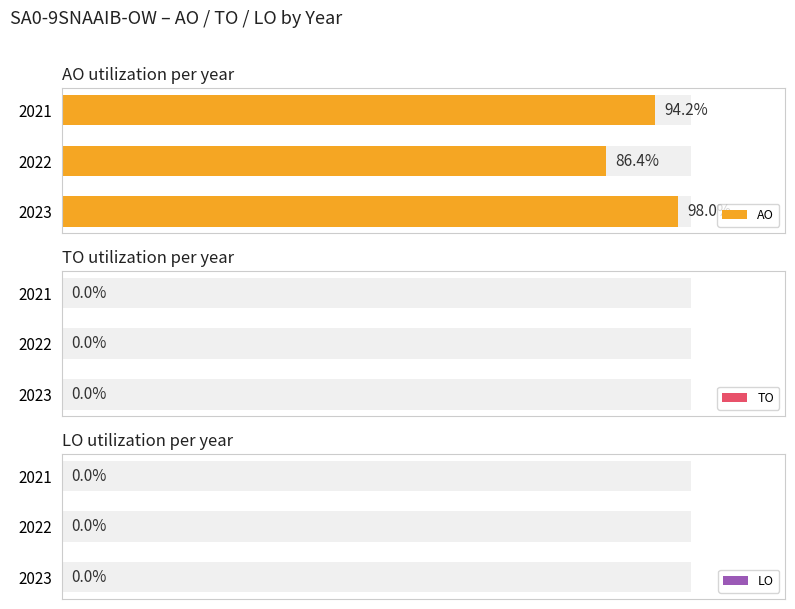

The TO series shows 1.0 at 1. True or false?

False